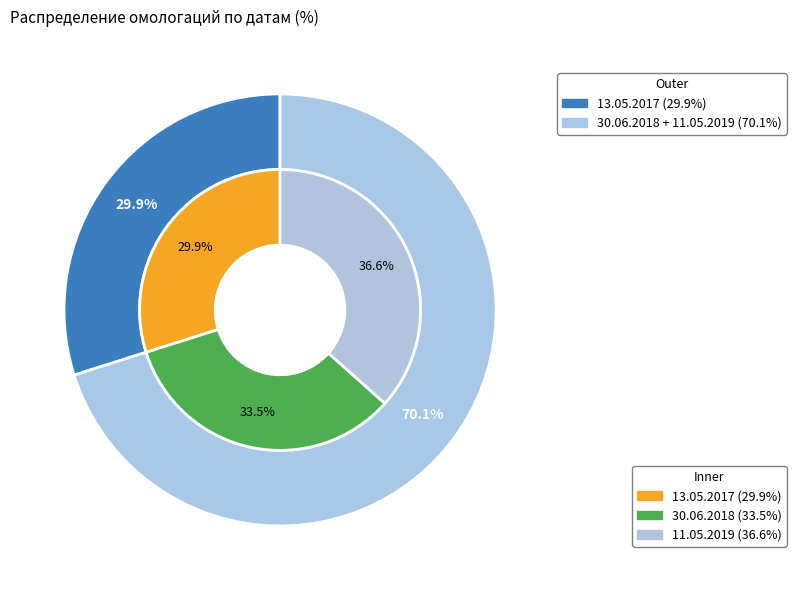

To the nearest percent, what is the difference between the largest and smallest slice percentages?

7%